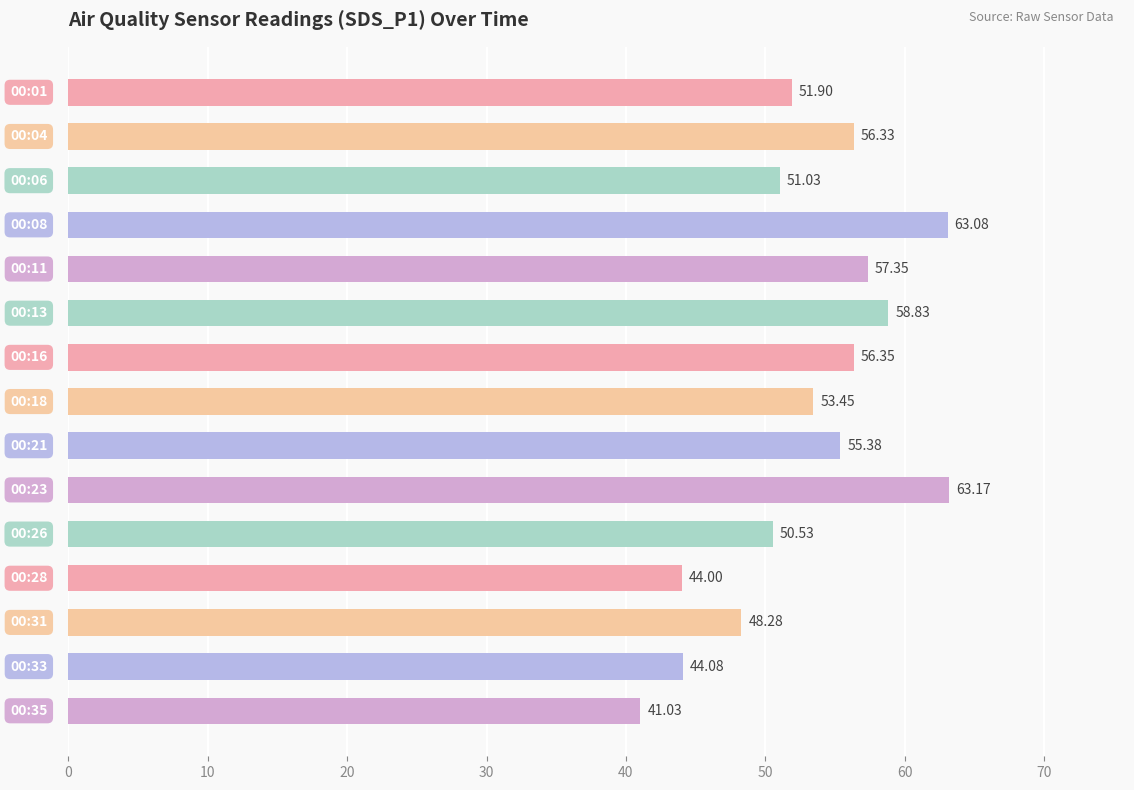

What is the difference between the maximum and minimum values?

22.1